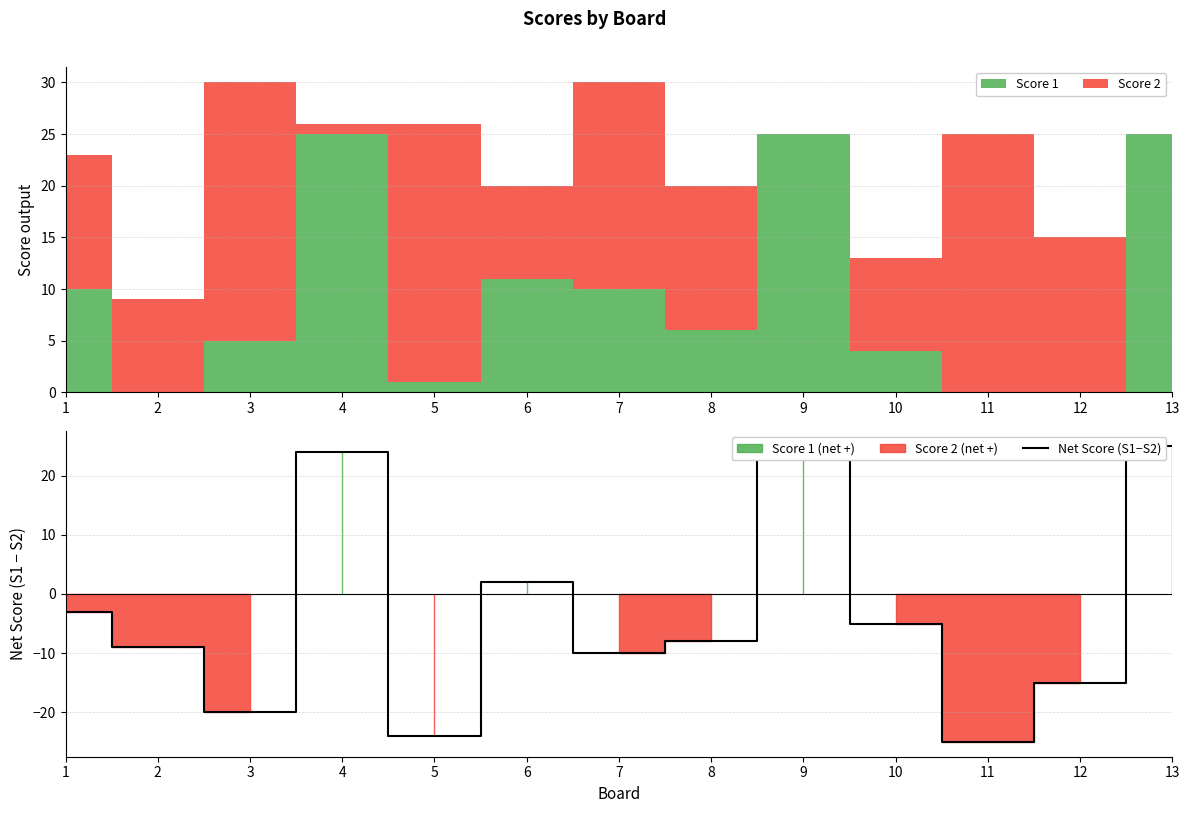

What value does the data have at 9?

25